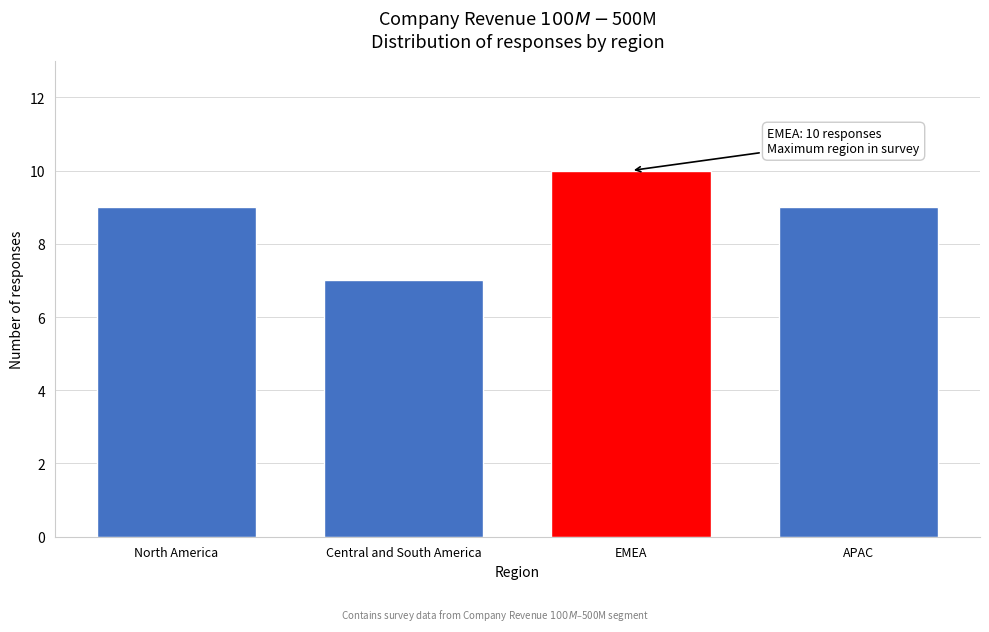

Reading left to right, transcribe all the data shown in this chart.

9	7	10	9